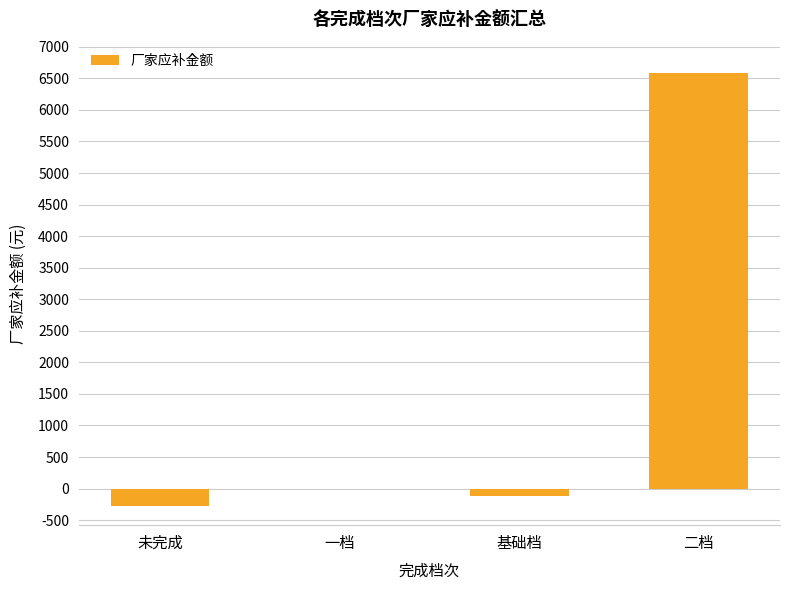

Does the chart contain stacked bars?

No